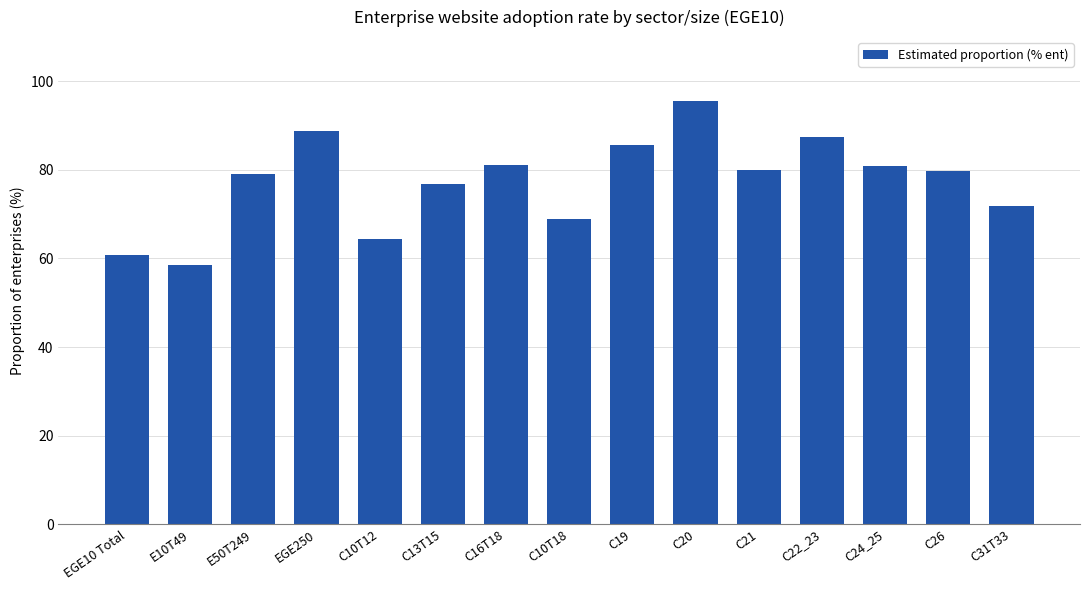

Which has a higher value, C20 or E50T249?

C20